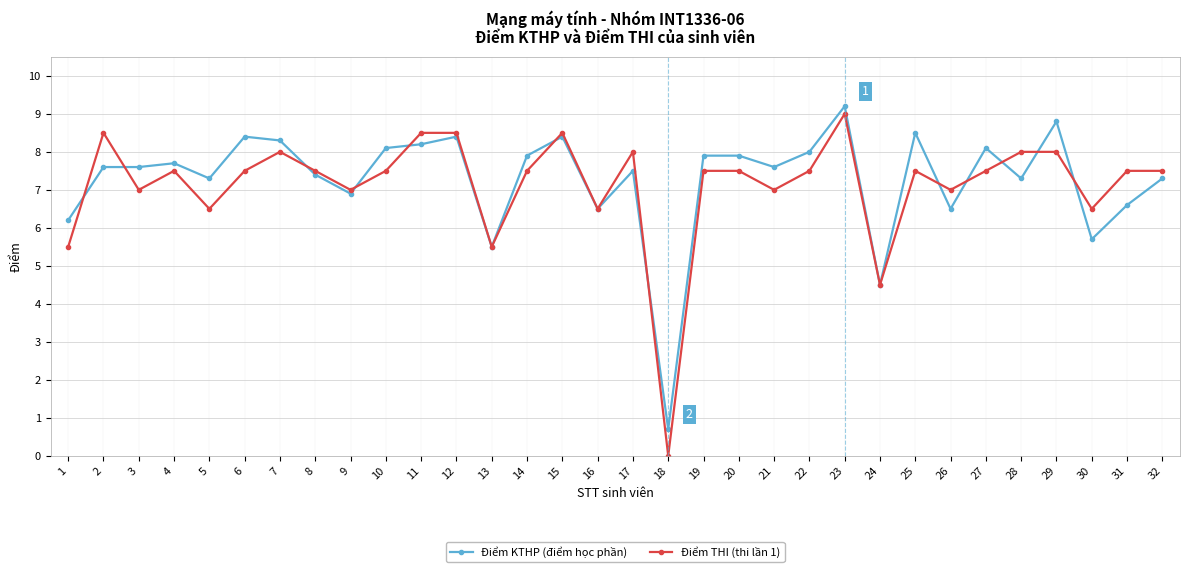

Does the chart display data point markers on the line(s)?

Yes